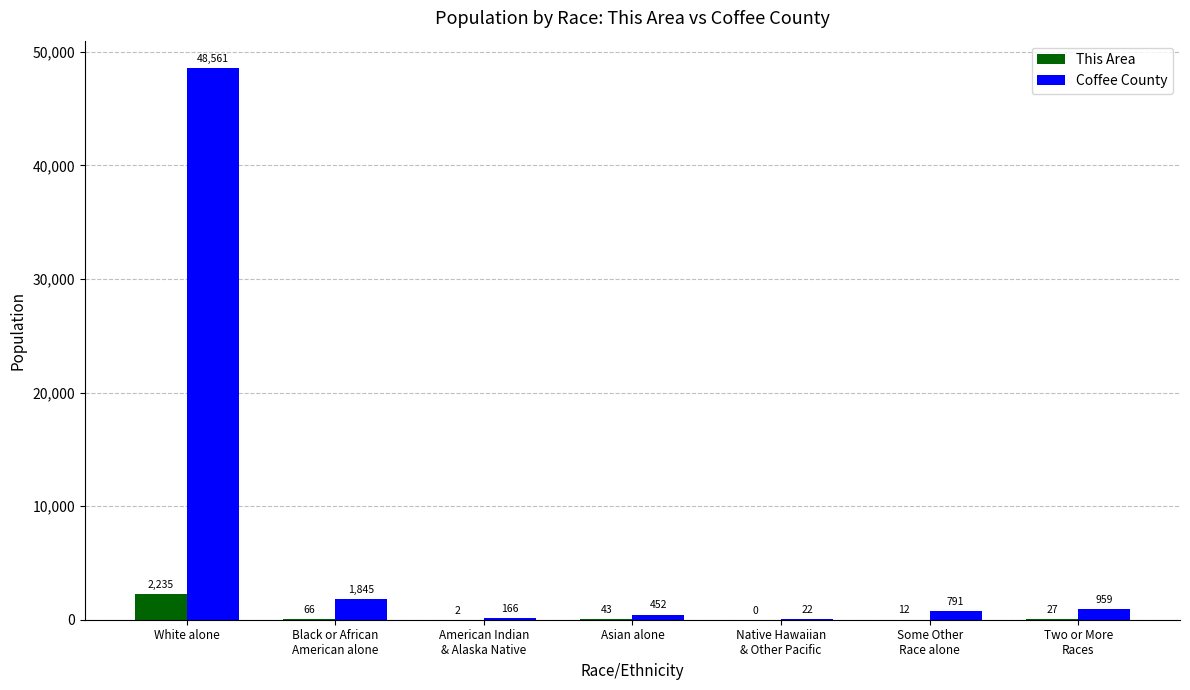

How many groups of bars are there?

7